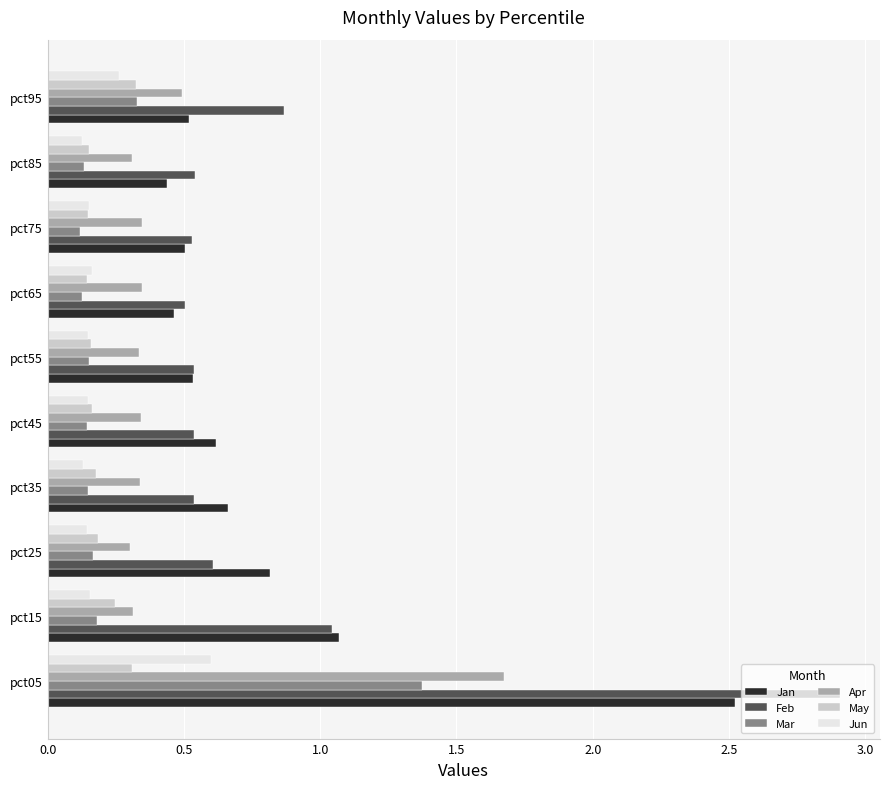

What is the sum of all Jan values?

8.1